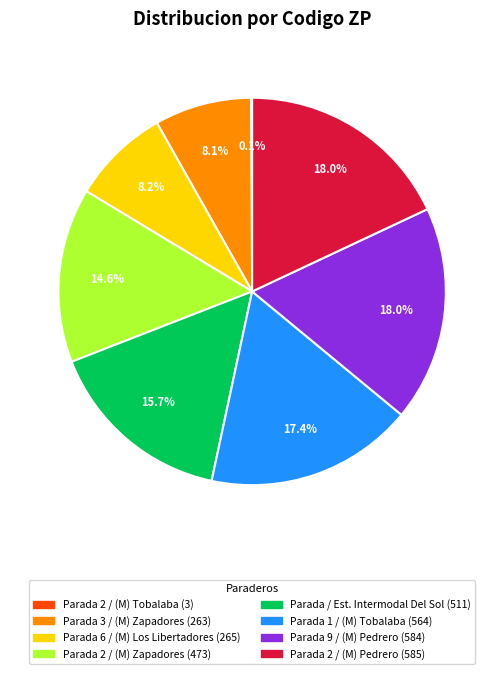

Approximately how many times larger is the value at Parada 9 / (M) Pedrero compared to Parada / Est. Intermodal Del Sol?

1.1